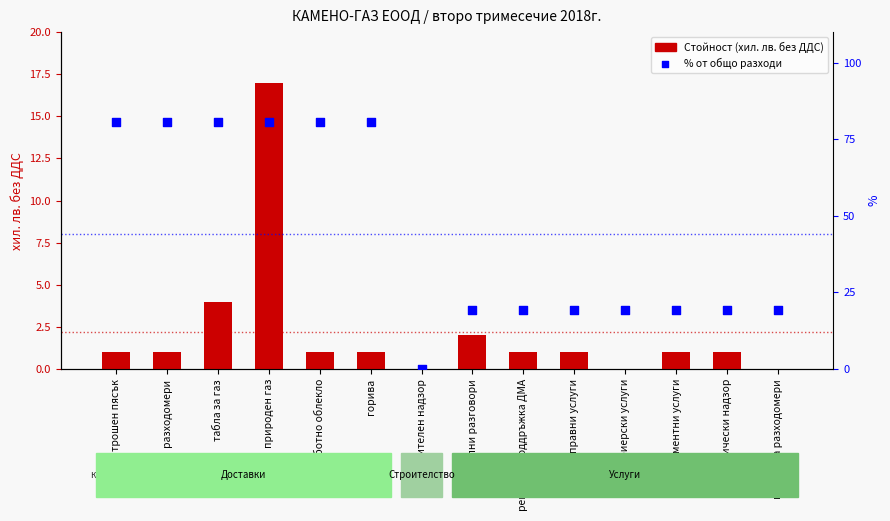

At how many categories does at least one series exceed 68?

6